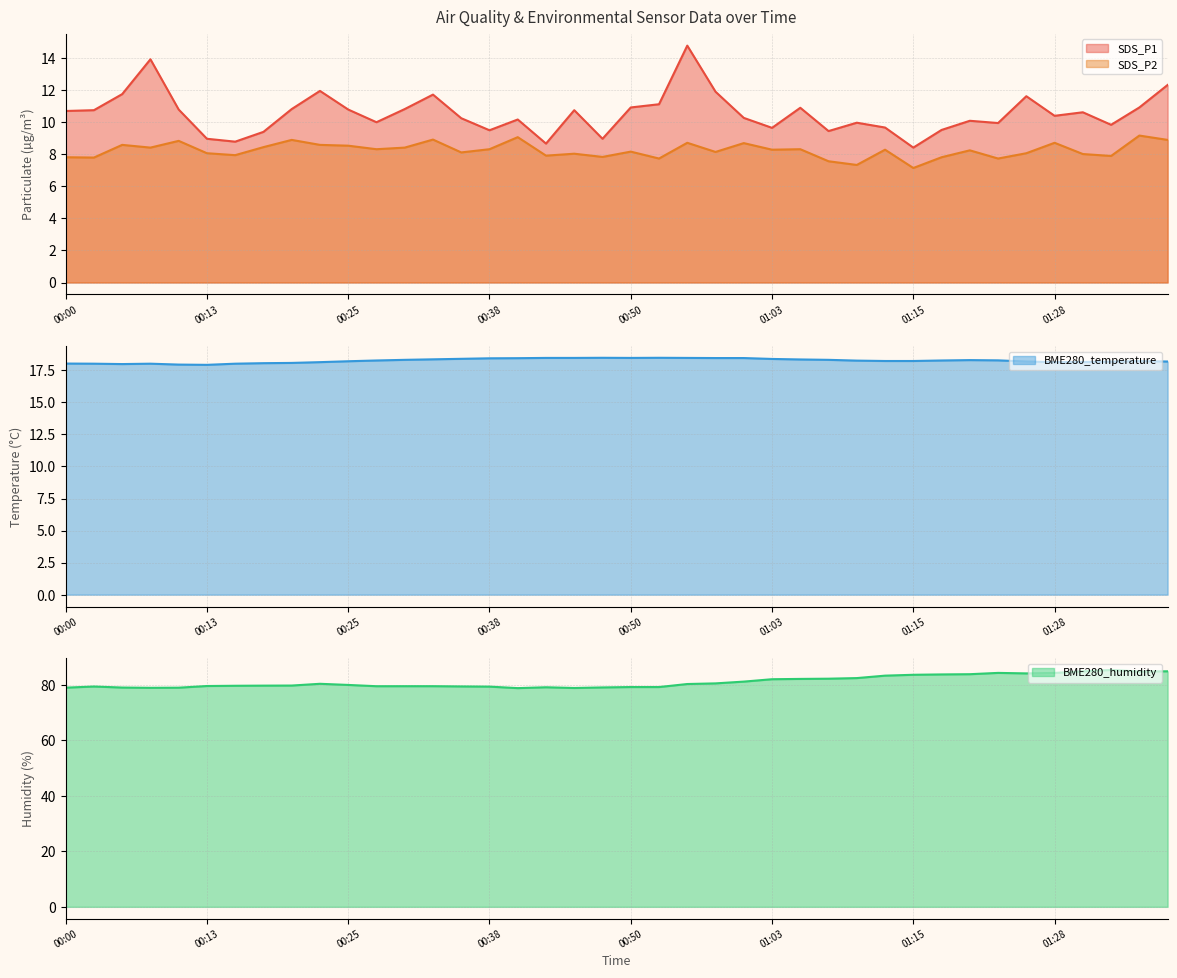

How many lines are shown in the chart?

4